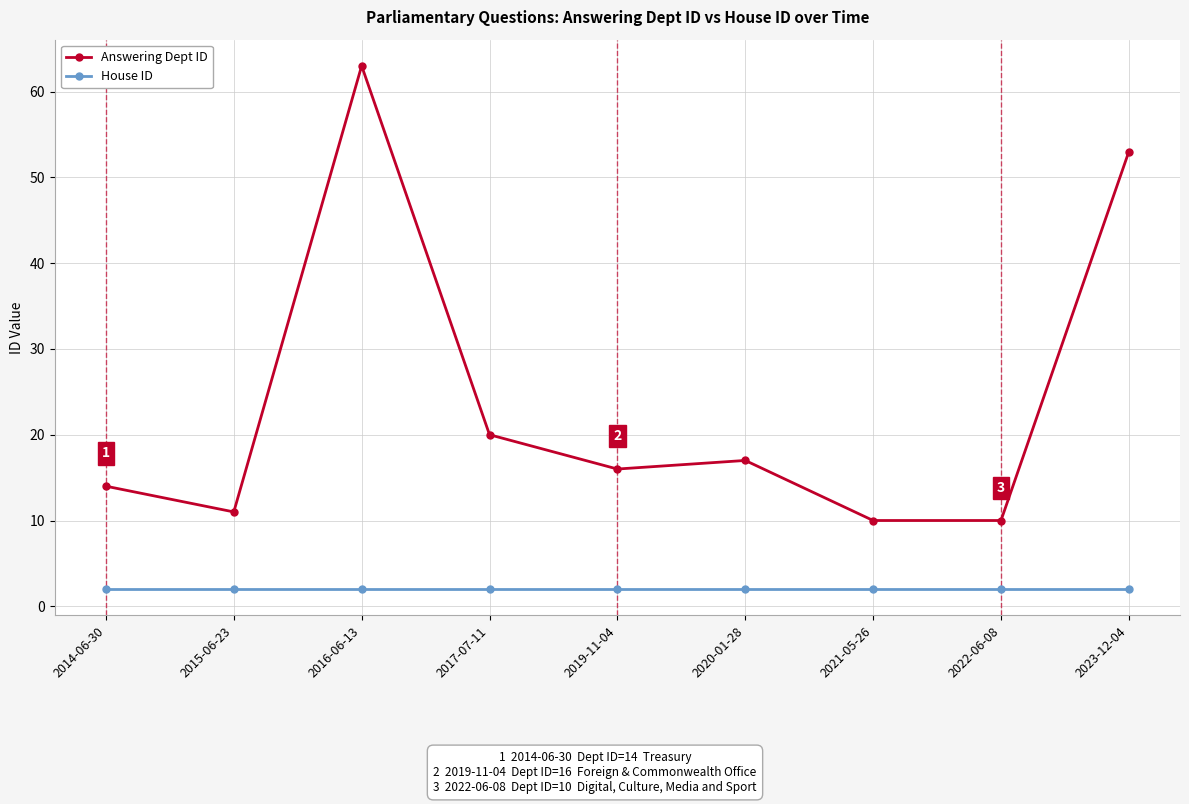

What is the maximum value for Answering Dept ID?

63